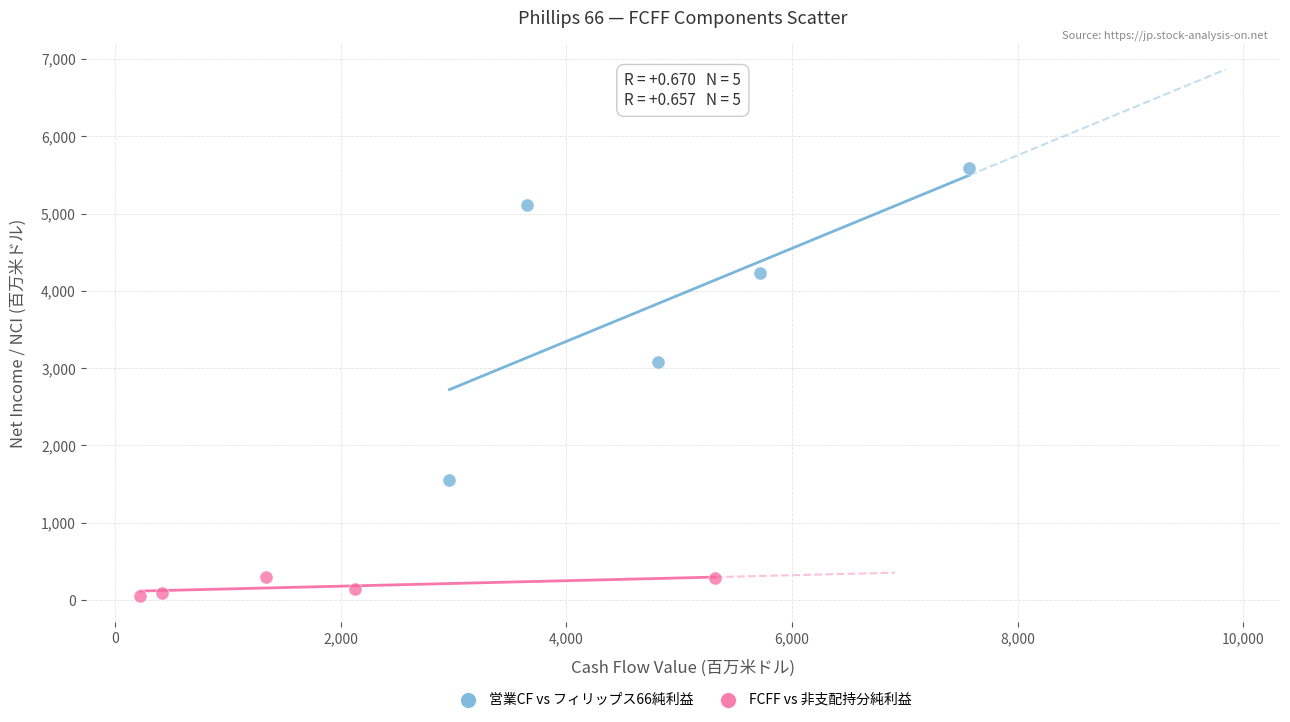

Which series has the largest Y range (max minus min)?

営業CF vs フィリップス66純利益